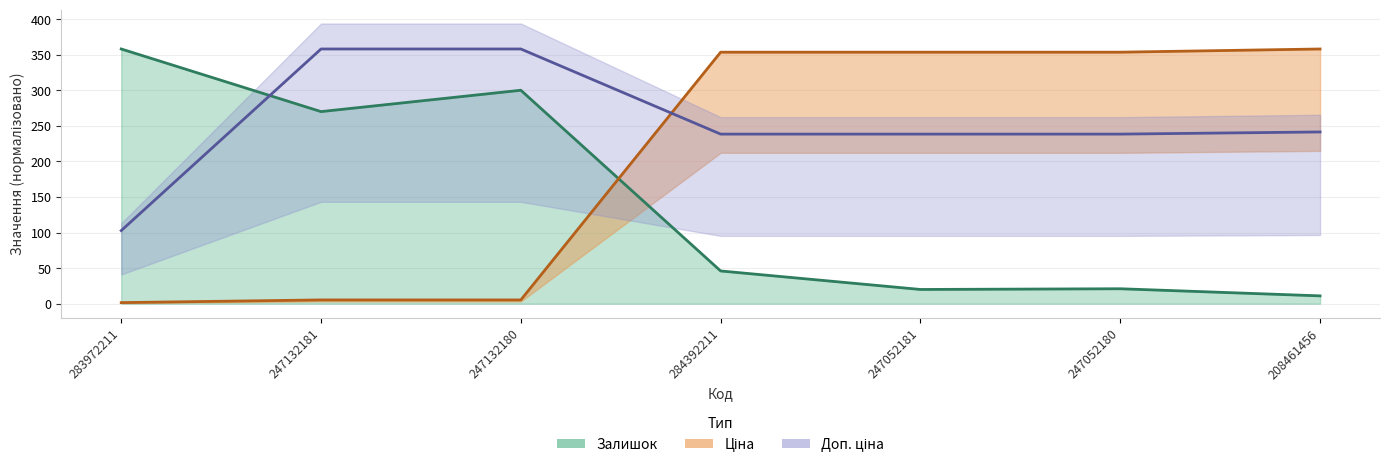

True or false: Ціна has more than 2 interior local peaks.

False